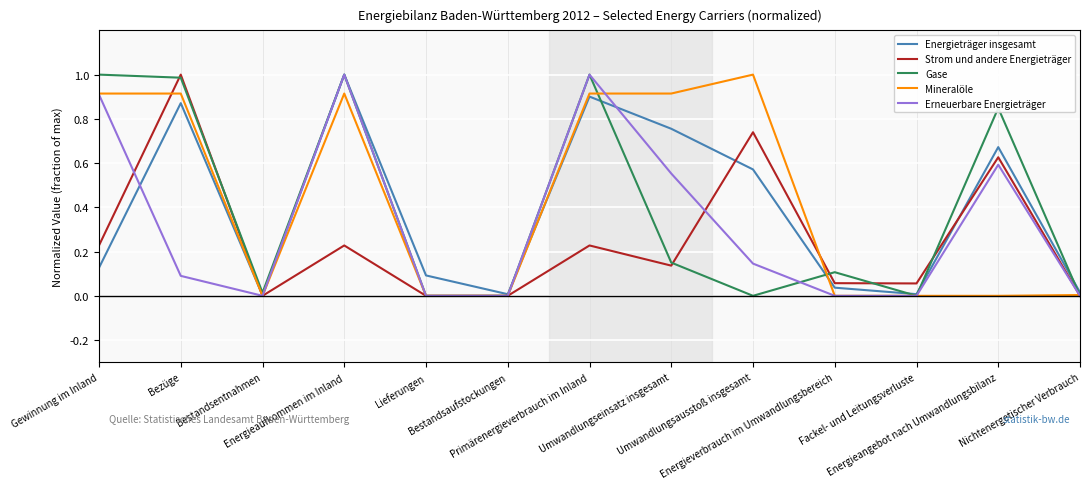

In Gase, how many points are higher than both neighbors (excluding endpoints)?

4